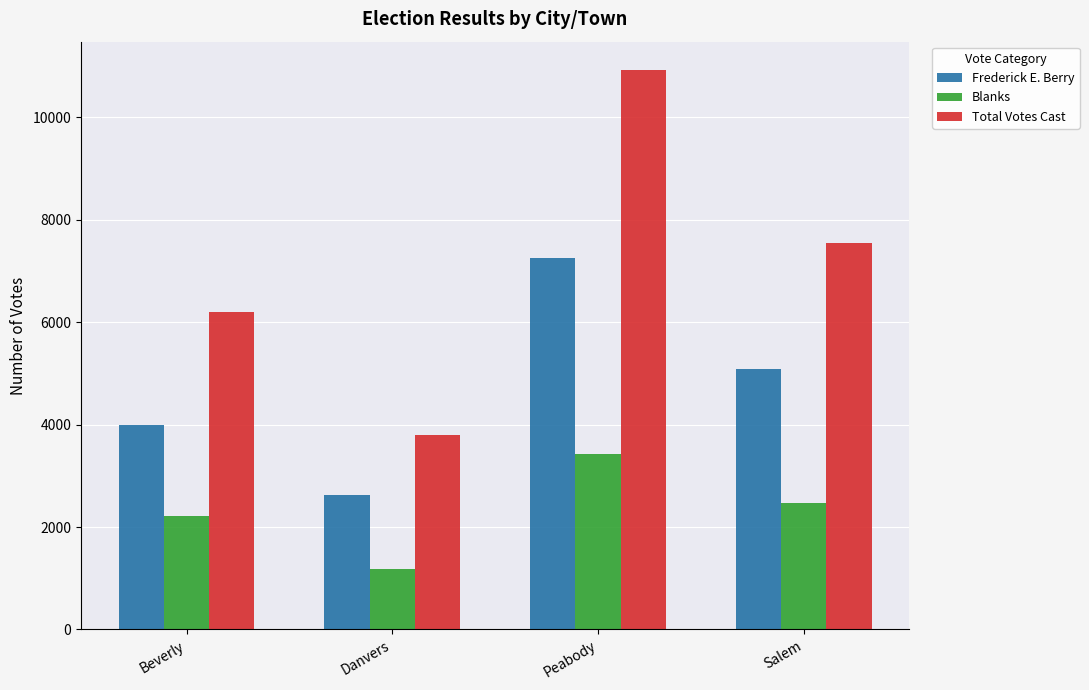

What is the total value across all series at Salem?

15088